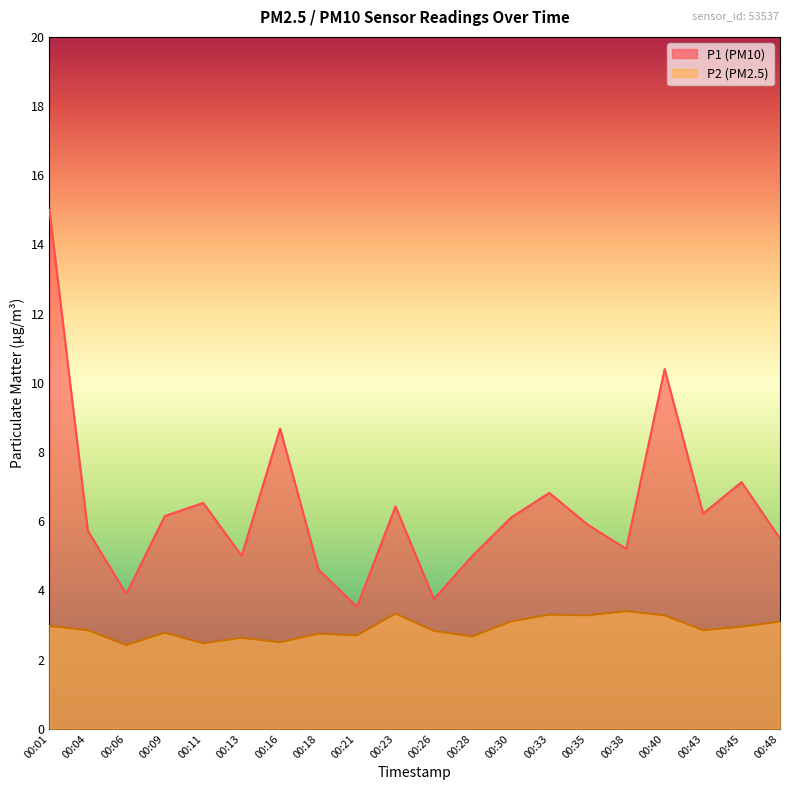

Rank the categories by P2 value from highest to lowest.

00:38, 00:23, 00:33, 00:35, 00:40, 00:30, 00:48, 00:01, 00:45, 00:04, 00:43, 00:26, 00:09, 00:18, 00:21, 00:28, 00:13, 00:16, 00:11, 00:06